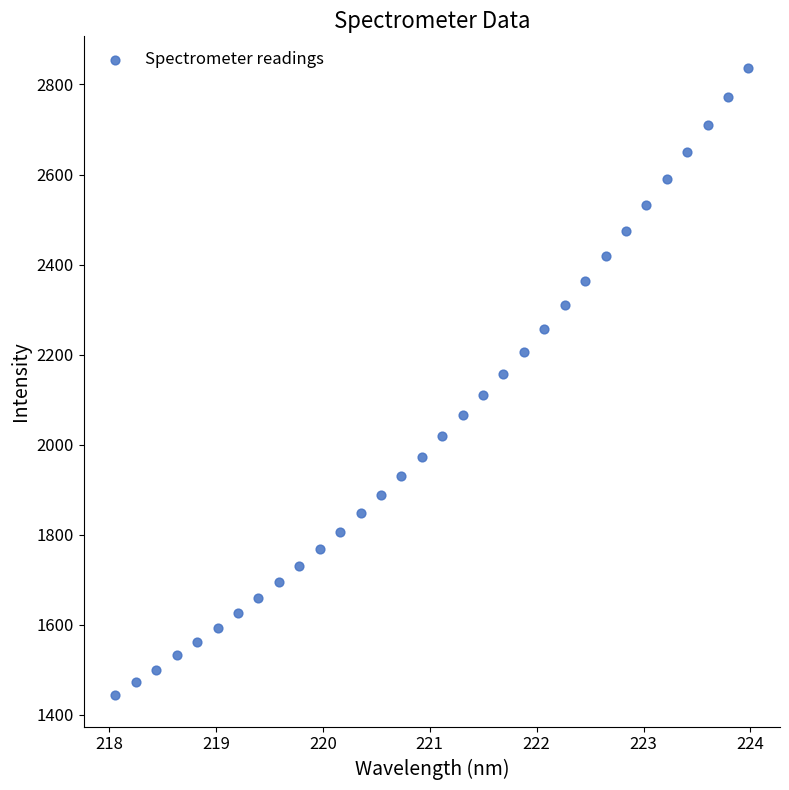

What is the range of Y values (max minus min)?

1393.3